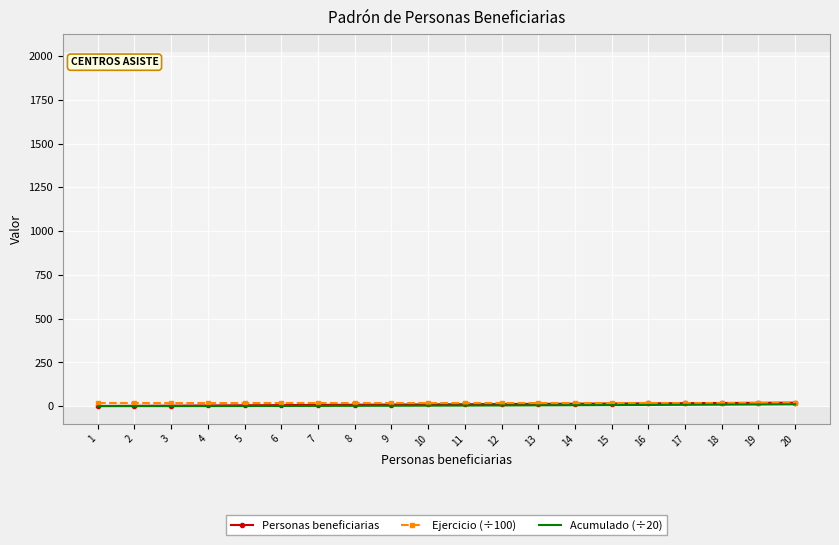

True or false: Ejercicio (÷100) and Personas beneficiarias intersect in this chart.

False